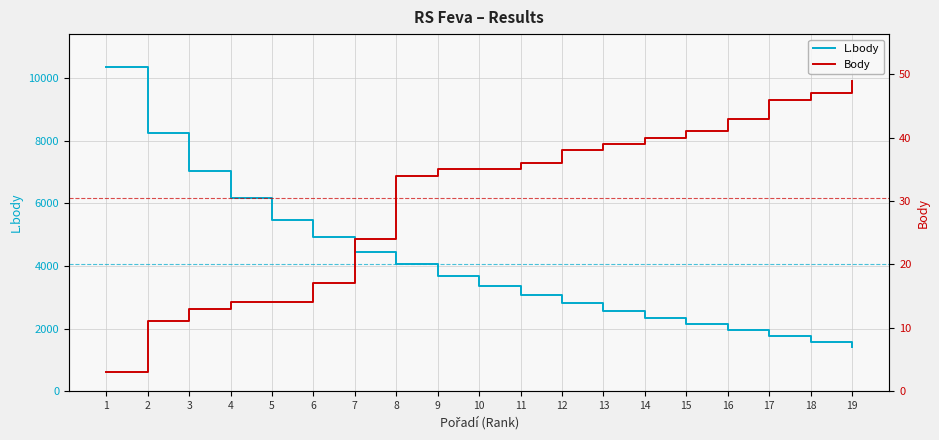

True or false: L.body has more than 2 points higher than both neighbors.

False